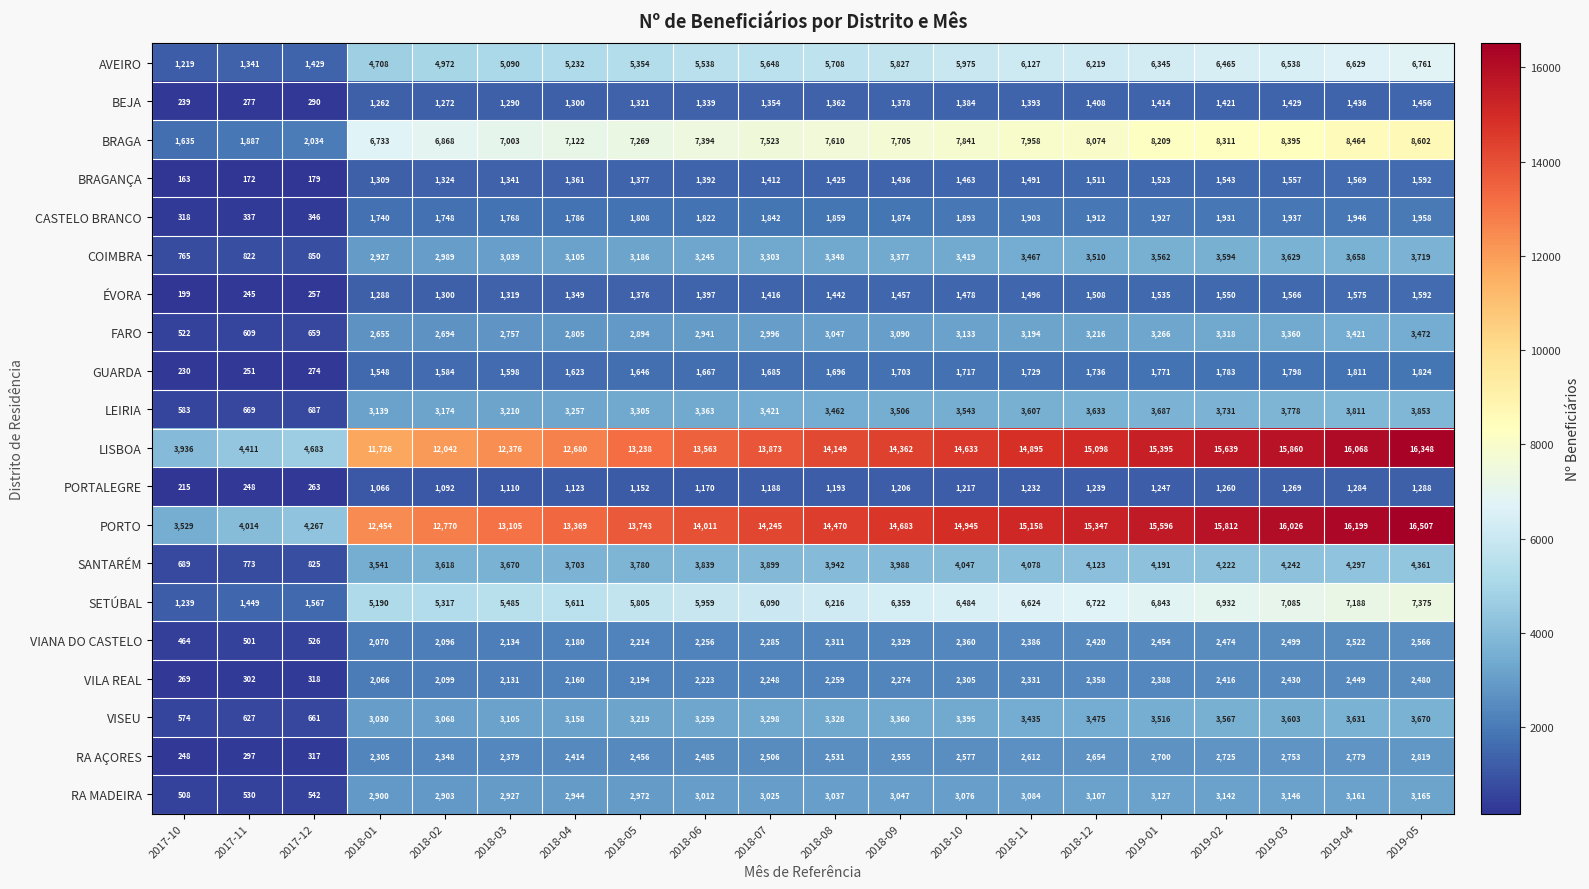

Which series has the largest total across all categories?

PORTO